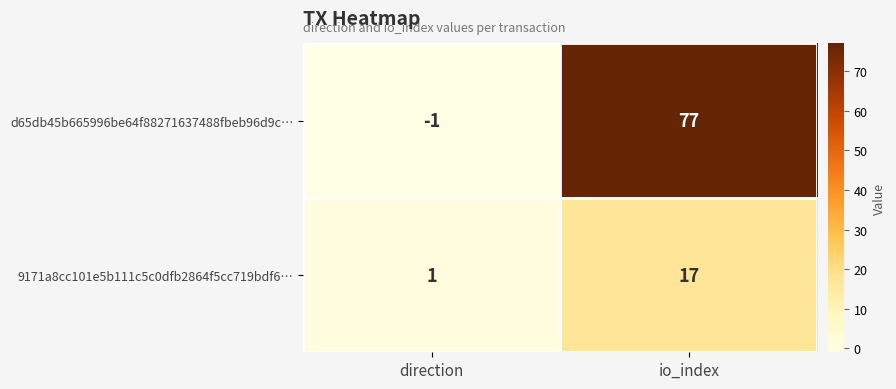

Which series has the largest total across all categories?

d65db45b665996be64f88271637488fbeb96d9c…